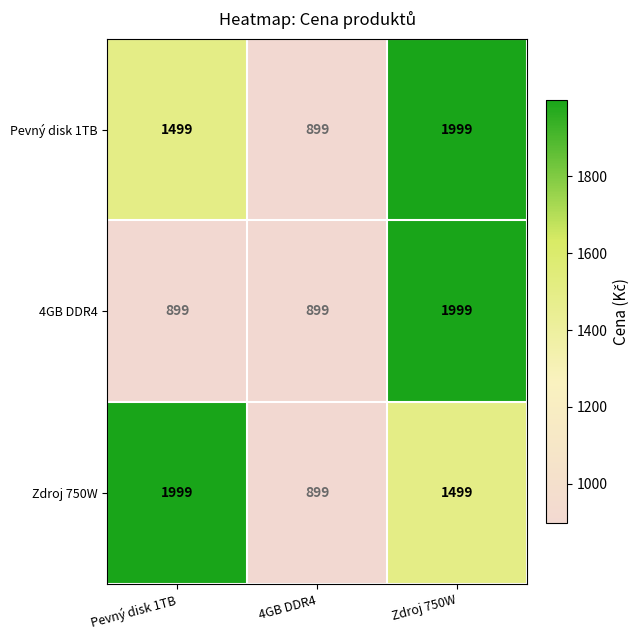

At which category is the sum across all series the highest?

Zdroj 750W